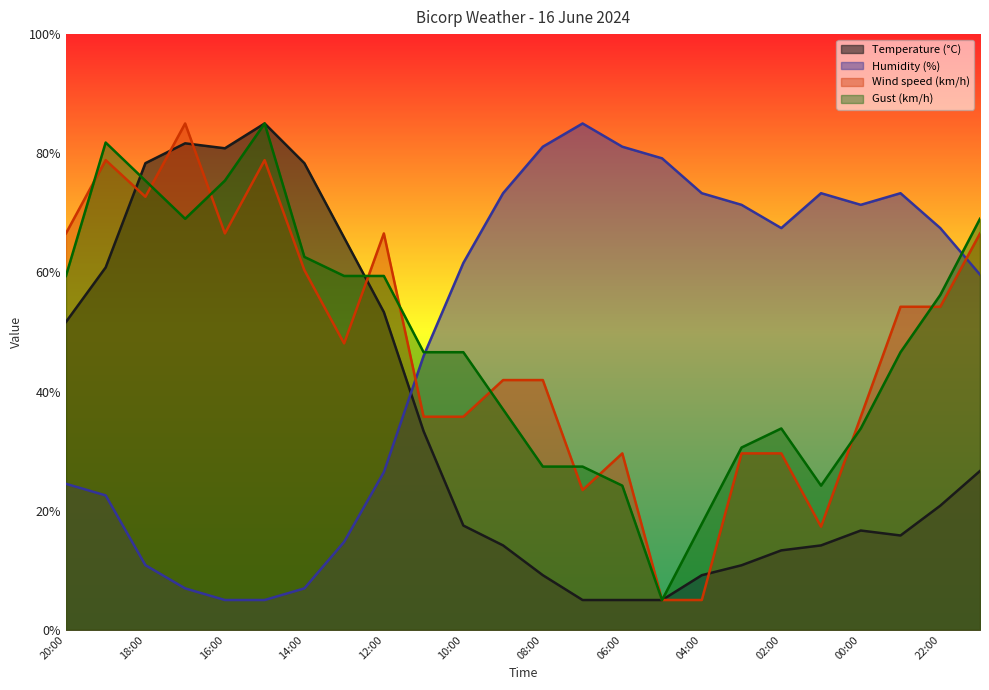

What is the sum of all Temperature (°C) values?

852.5